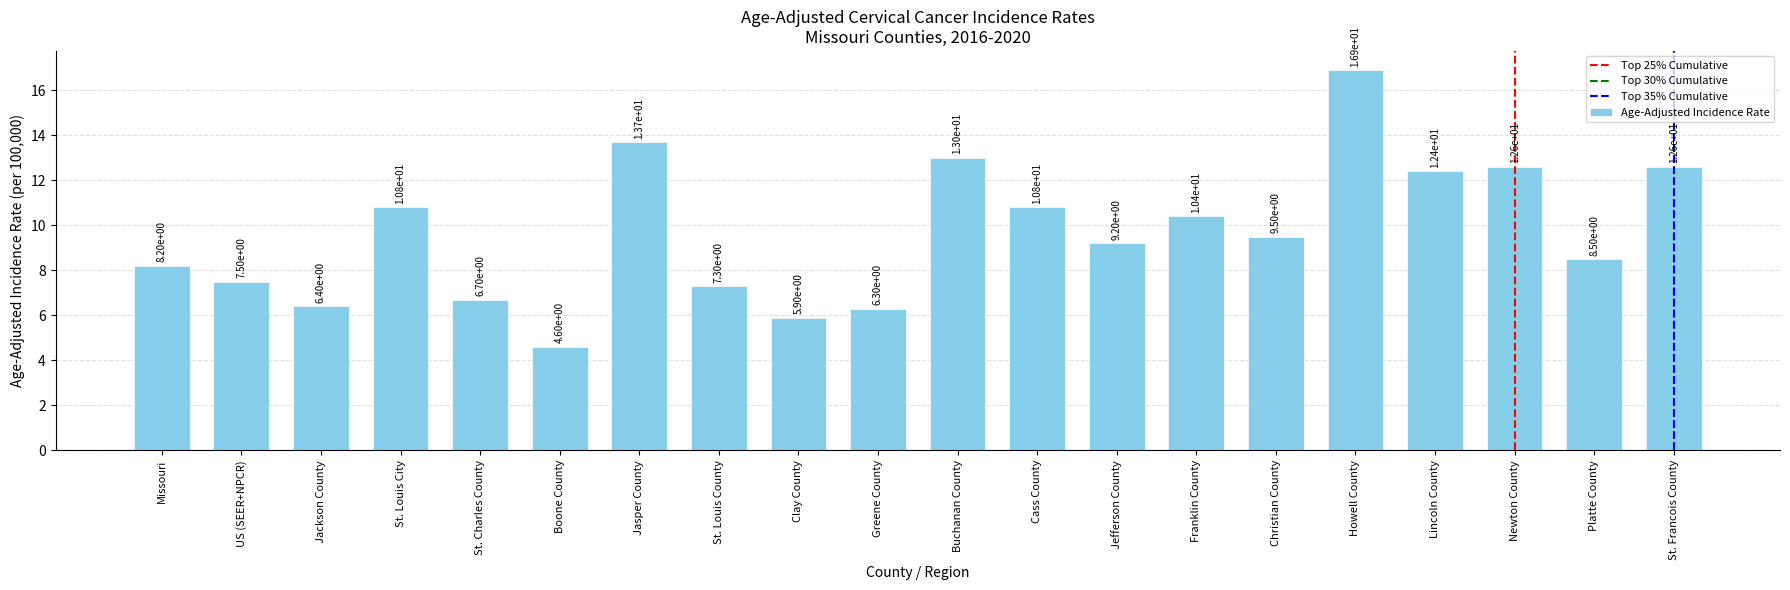

How many bars are there in total?

20